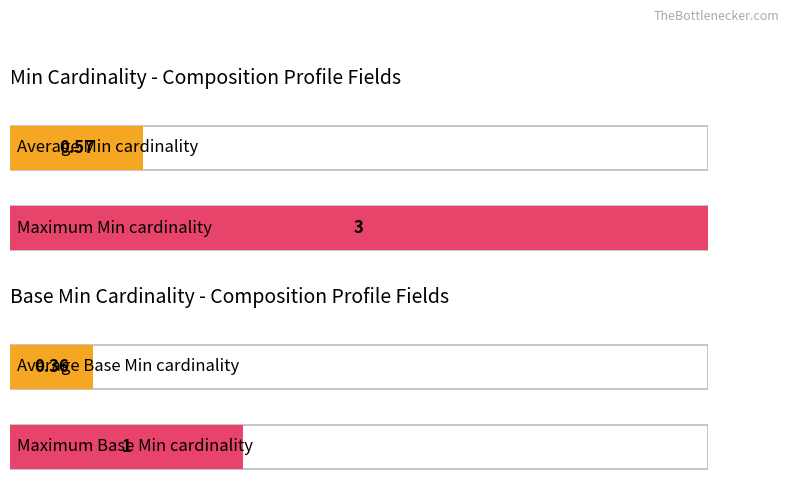

What is the maximum value for Min?

3